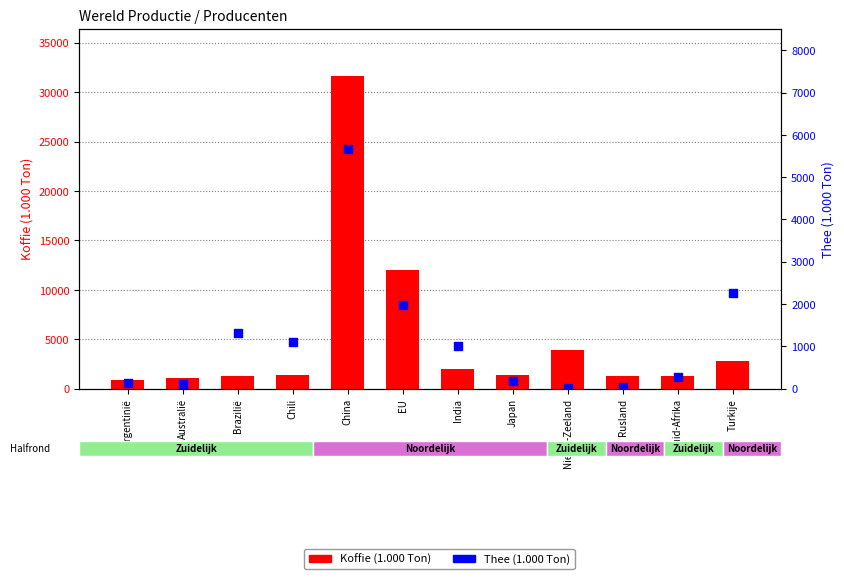

Which series contains the highest Y value?

Koffie (1.000 Ton)